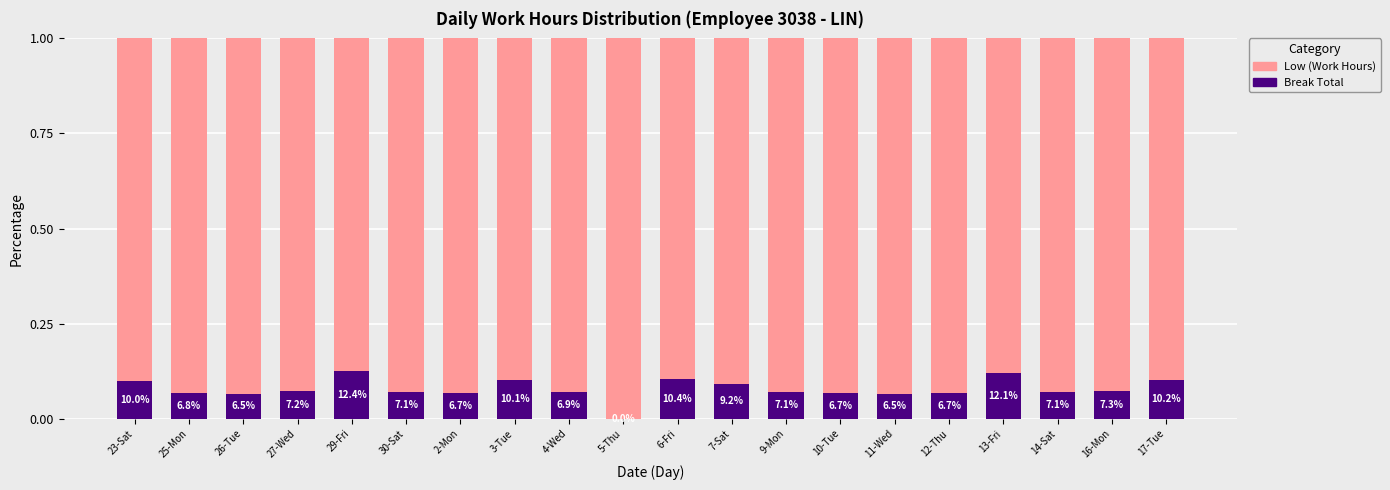

What are all the series names shown in the legend?

Low (Work Hours), Break Total